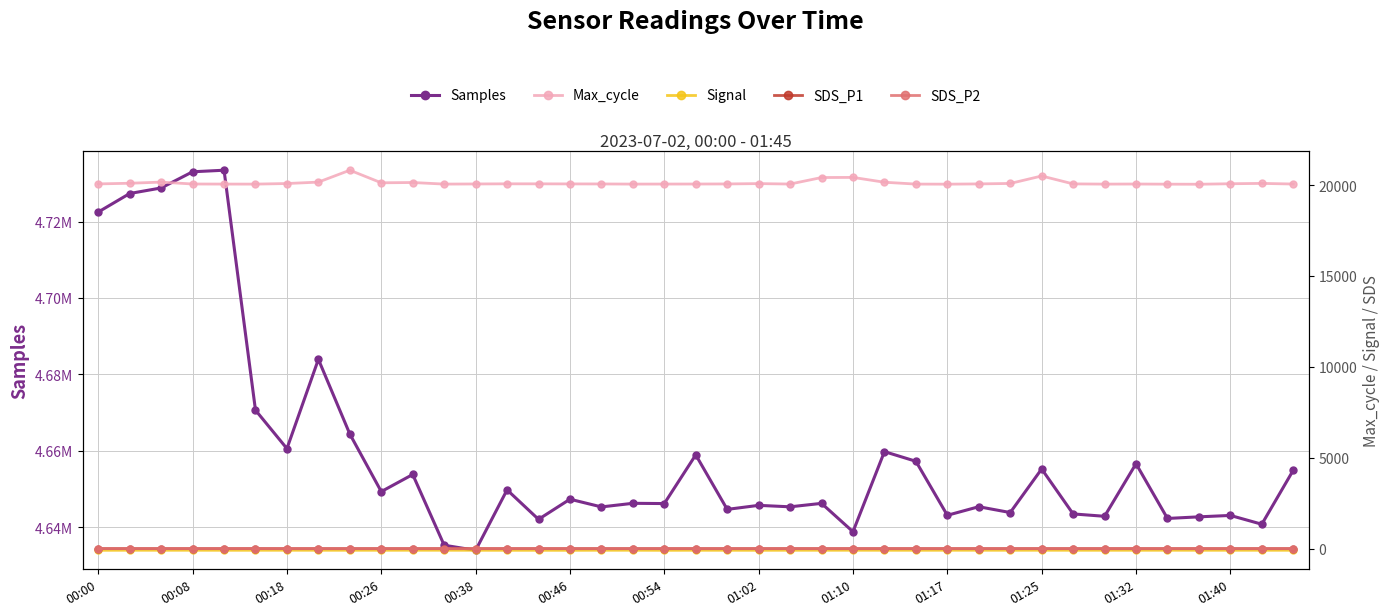

The value of Signal at 01:32 is -51.4. True or false?

False